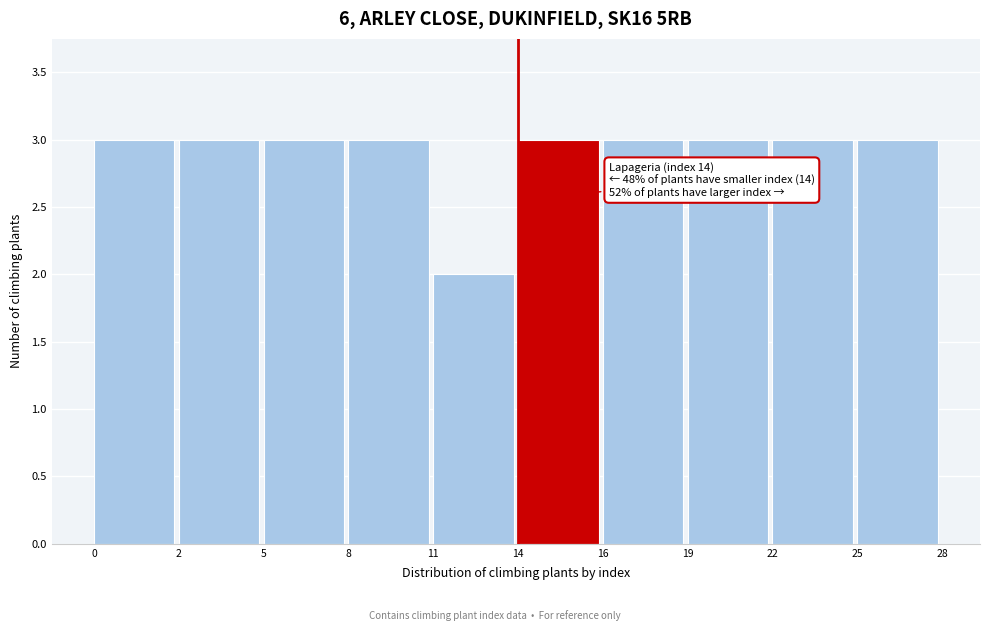

Reading left to right, list all the values displayed in this chart.

3	3	3	3	2	3	3	3	3	3